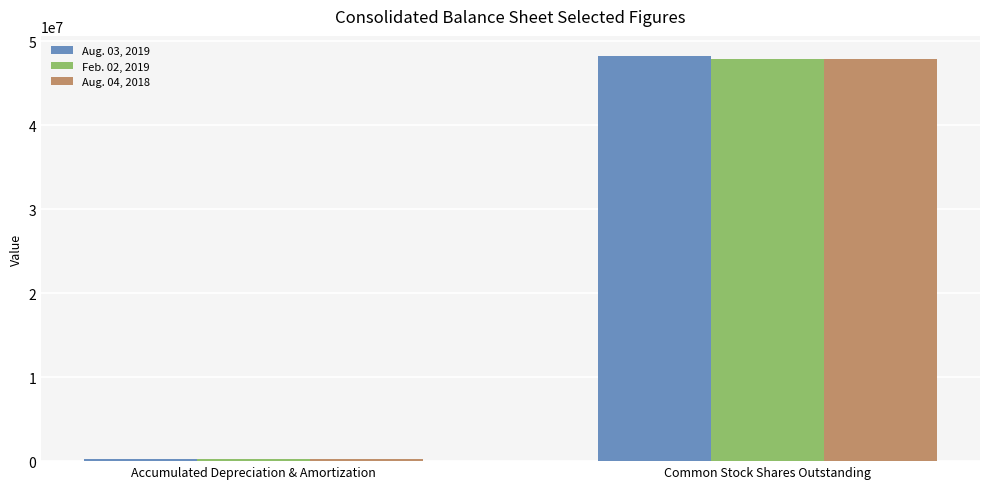

Which label corresponds to the smallest value in the chart?

Accumulated Depreciation & Amortization